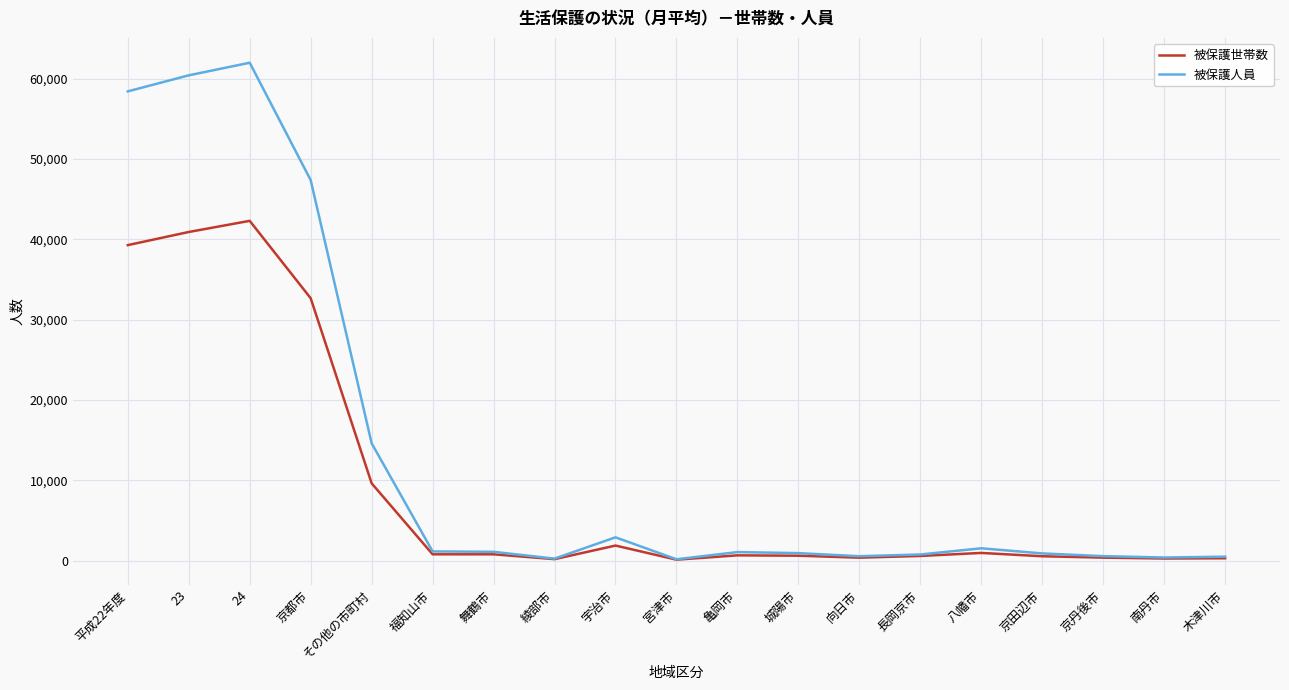

Does the chart display data point markers on the line(s)?

No